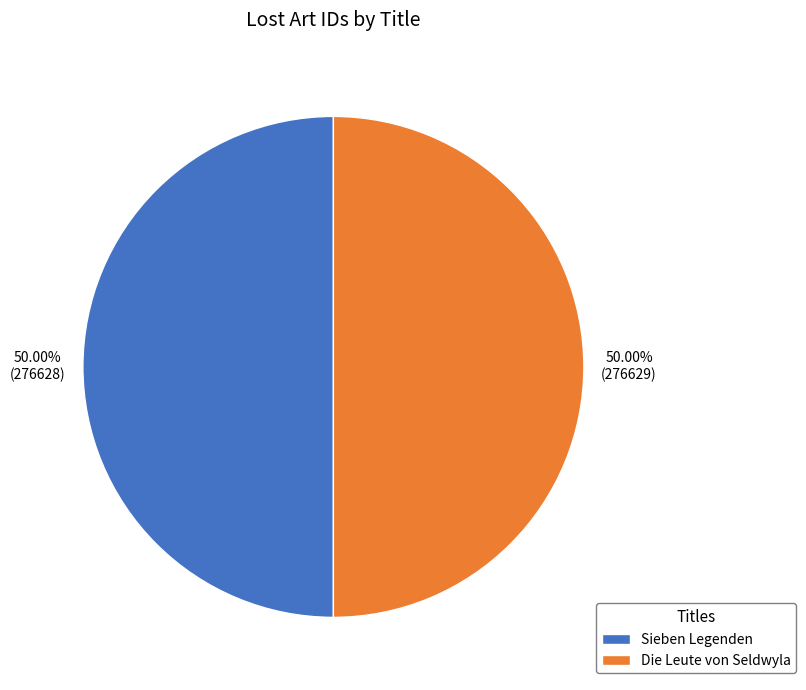

Approximately how many times larger is the value at Die Leute von Seldwyla compared to Sieben Legenden?

1.0